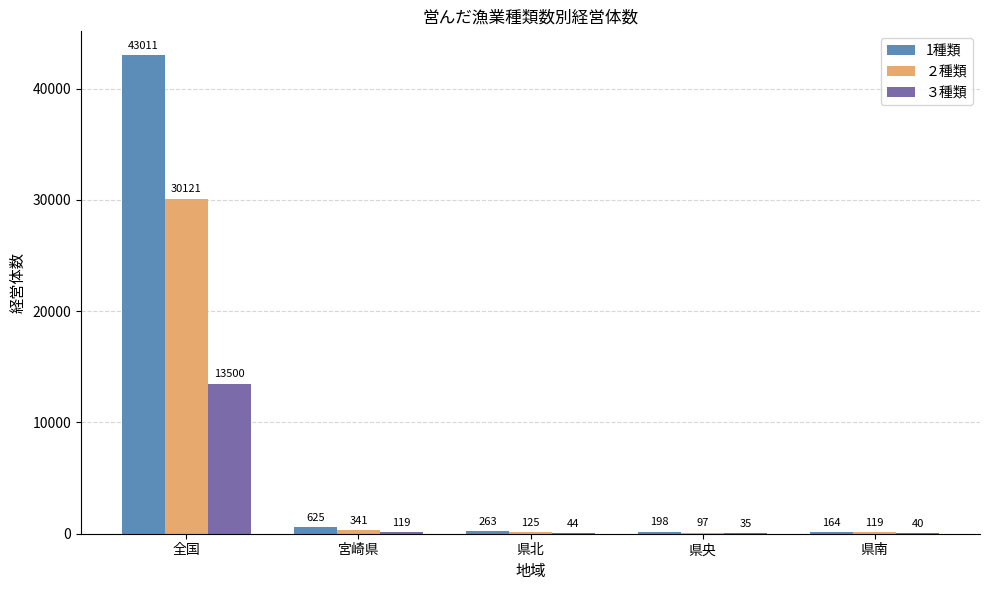

Which series has the largest total across all categories?

1種類